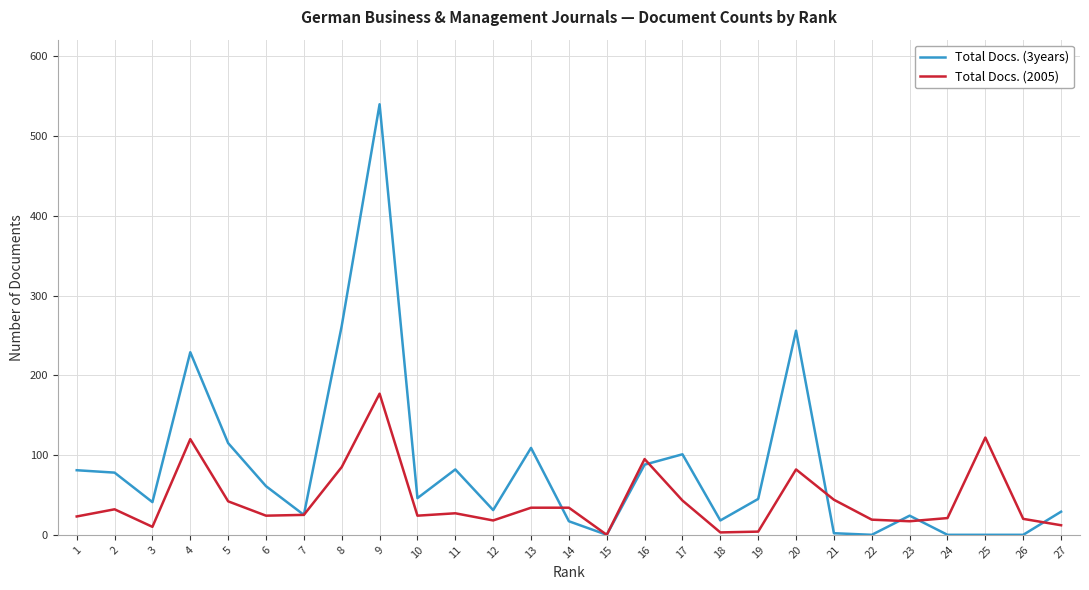

After their last crossing, which series has the higher values: Total Docs. (2005) or Total Docs. (3years)?

Total Docs. (3years)